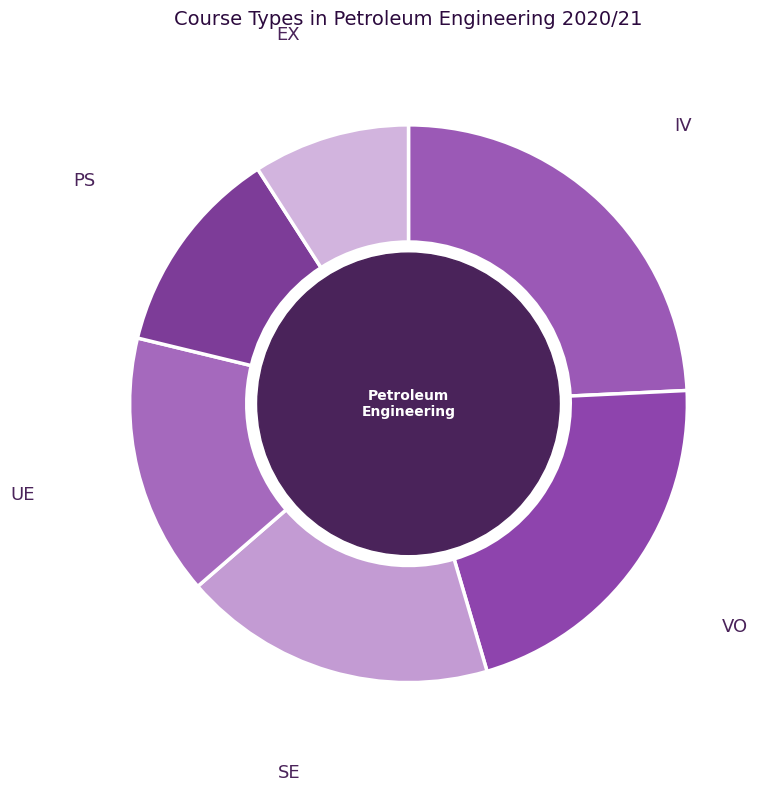

Count the number of slices in the pie.

6